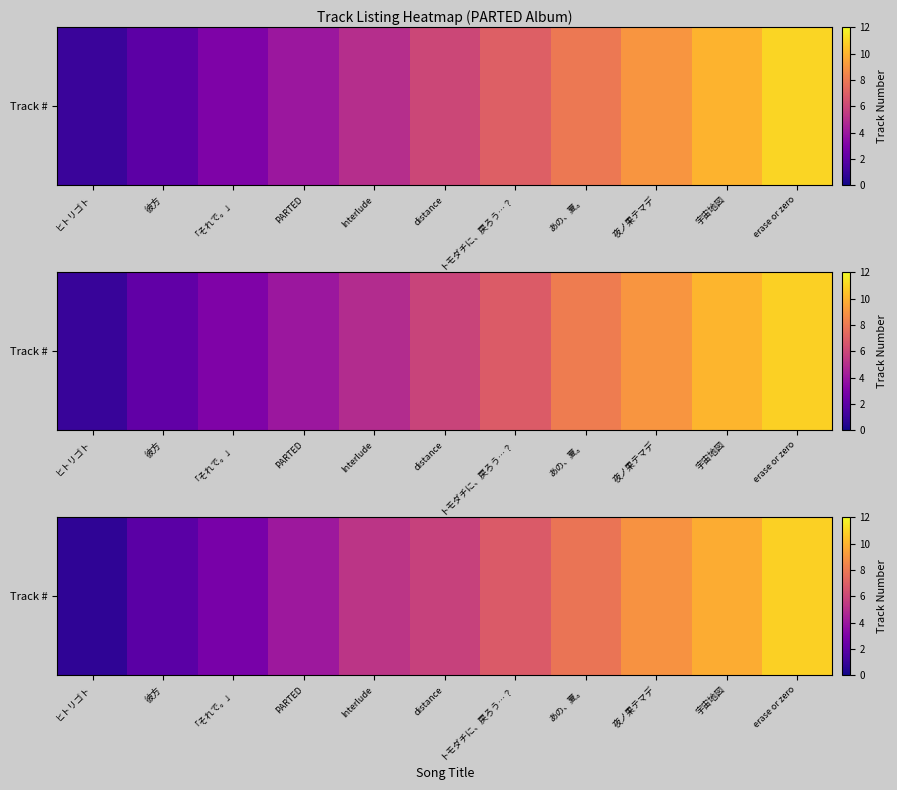

Reading right to left, list all the values displayed in this chart.

10.9	9.8	9.0	7.9	6.8	5.8	5.3	4.1	2.8	1.9	0.7